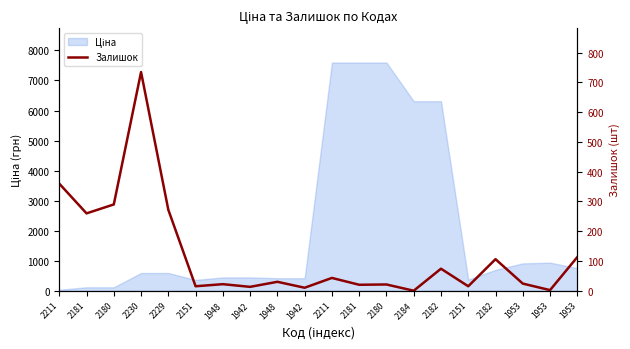

True or false: the data shows 28 at 2180.

False